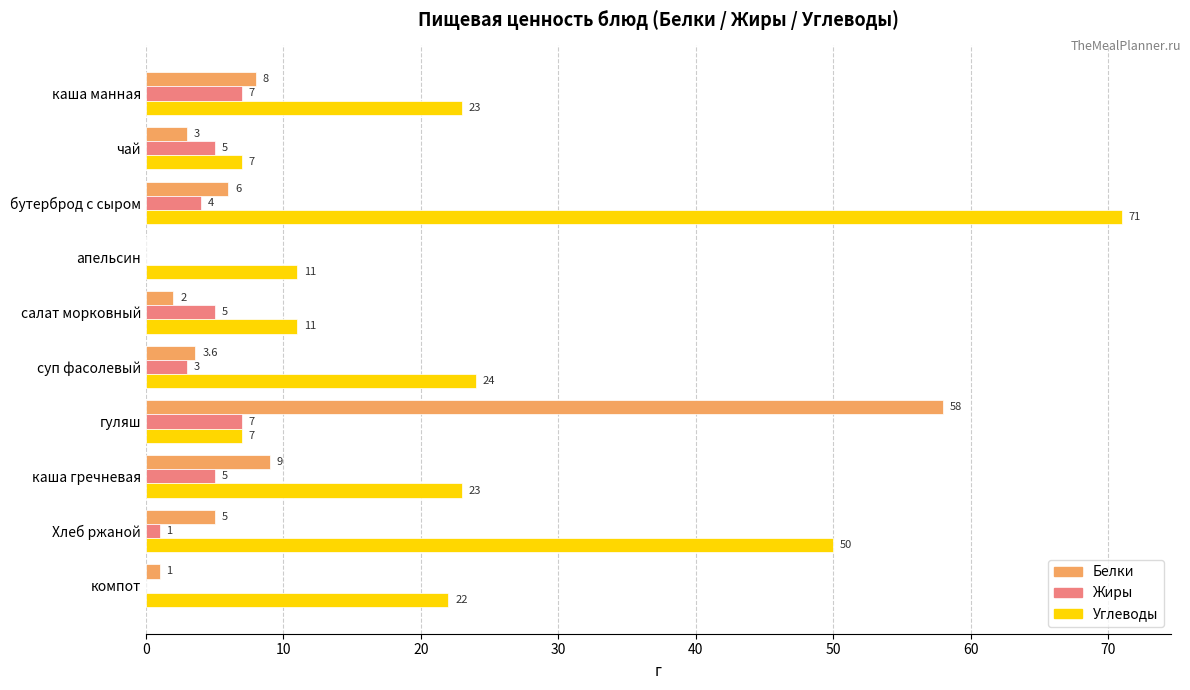

What is the sum of all Жиры values?

37.0